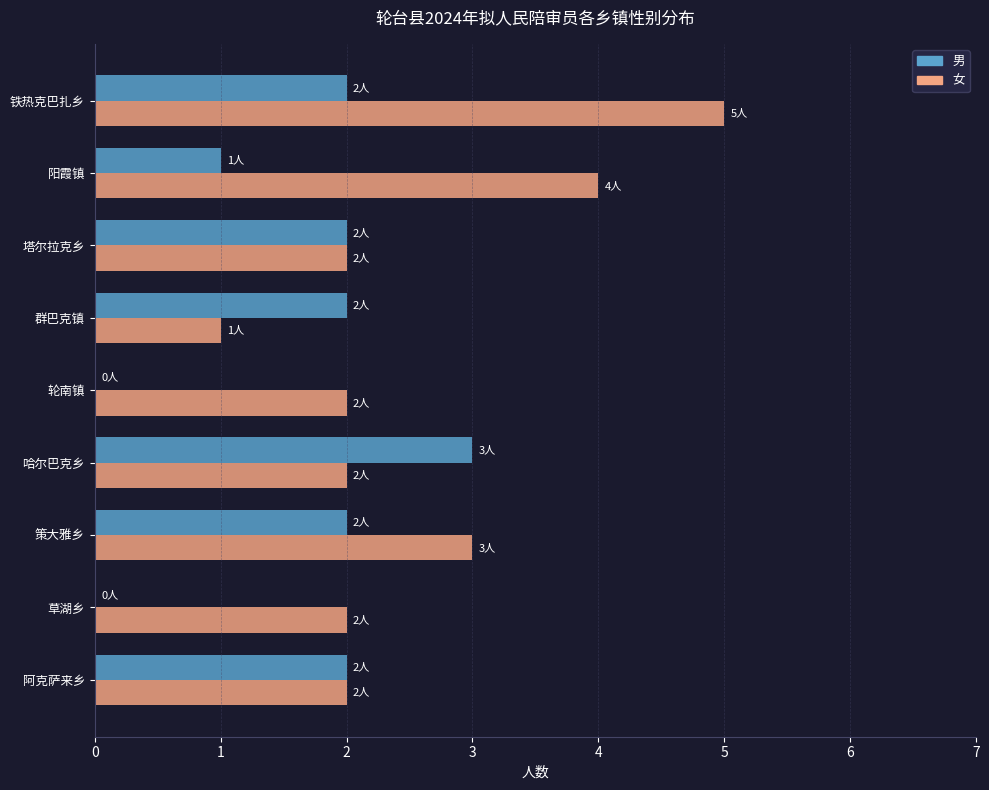

Which series has the largest total across all categories?

女